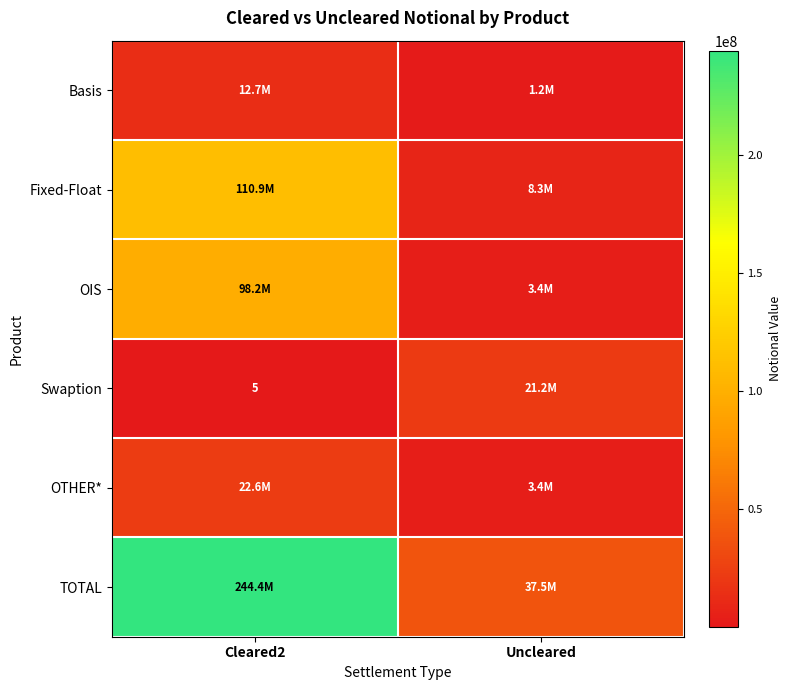

List the series in order of their peak value, highest first.

TOTAL, Fixed-Float, OIS, OTHER*, Swaption, Basis